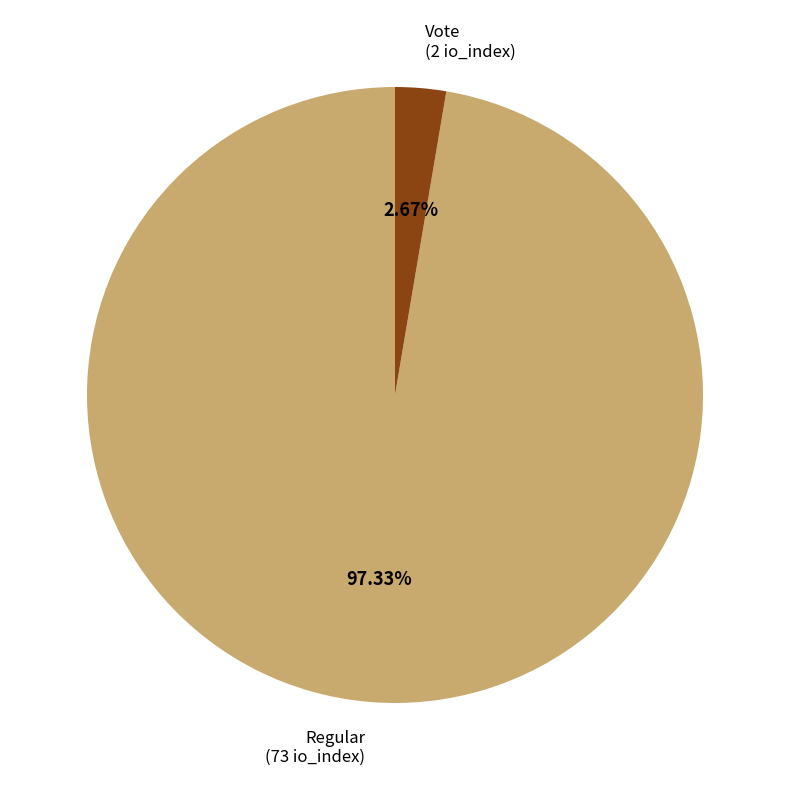

Is there any slice that represents more than half of the pie?

Yes